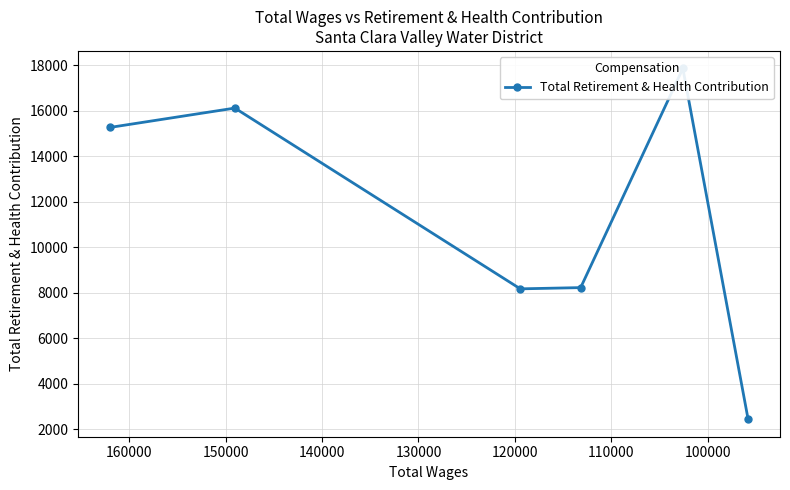

Is it true that the value at 90000 is 26060?

False